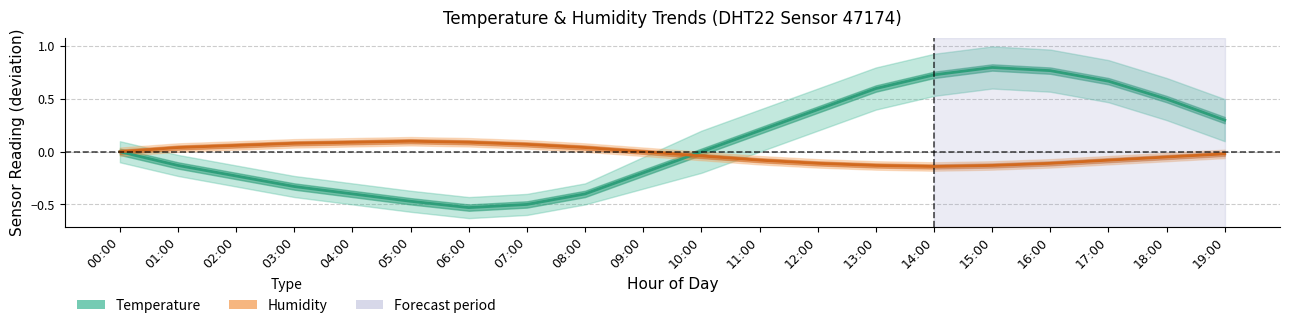

What position from the right is 00:00?

20